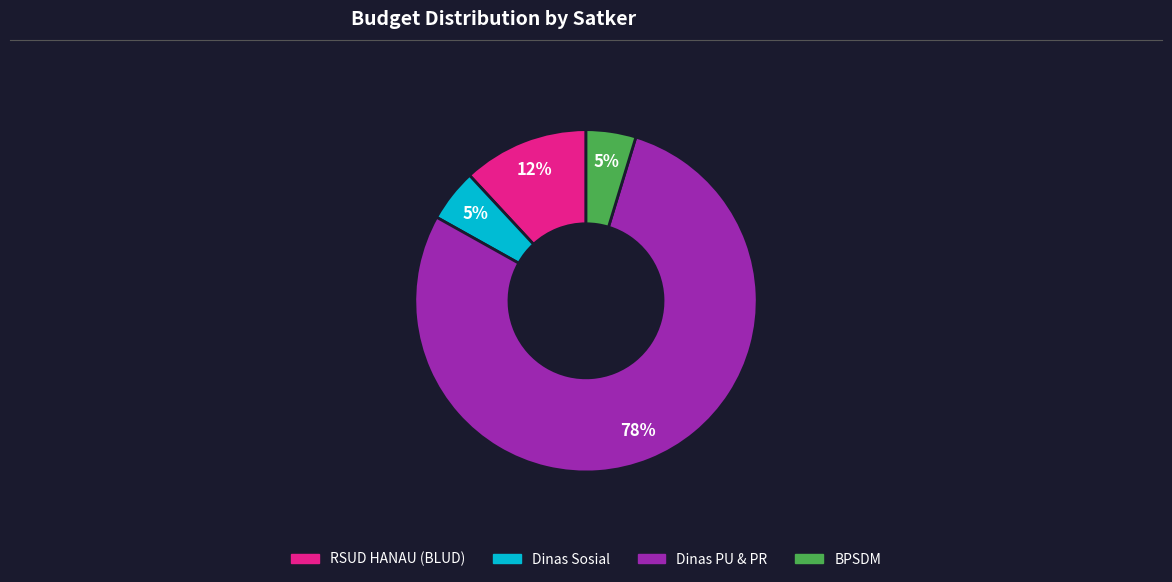

How many slices are in this pie chart?

4